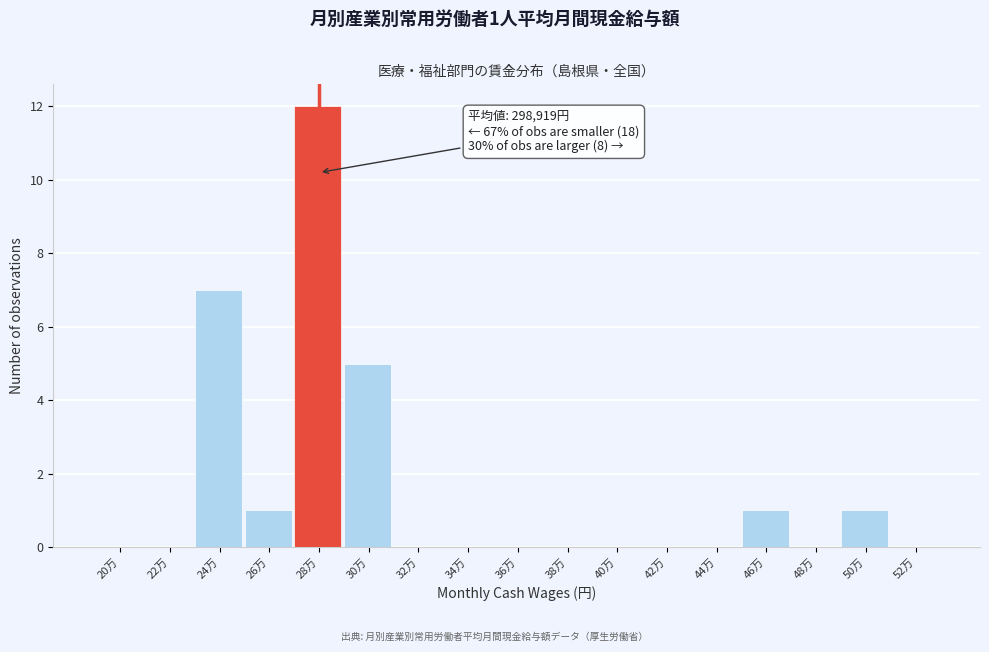

Reading right to left, transcribe all the data shown in this chart.

52万=0	50万=1	48万=0	46万=1	44万=0	42万=0	40万=0	38万=0	36万=0	34万=0	32万=0	30万=5	28万=12	26万=1	24万=7	22万=0	20万=0